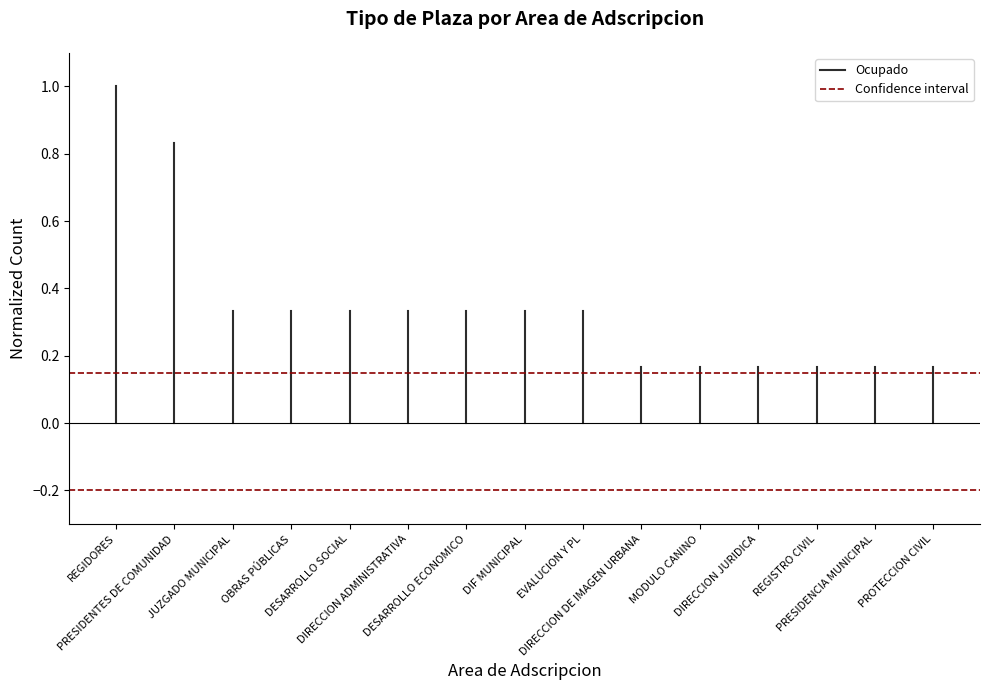

How many series are shown in this chart?

2